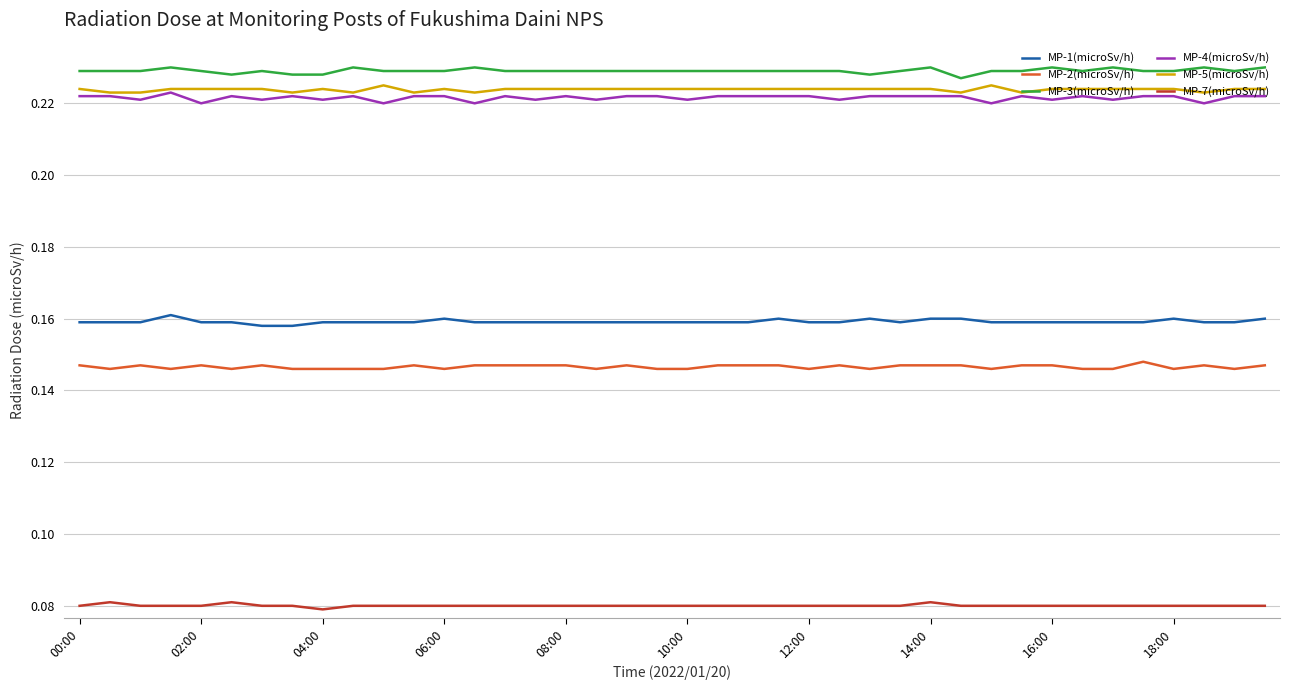

True or false: MP-4(microSv/h) and MP-3(microSv/h) intersect in this chart.

False